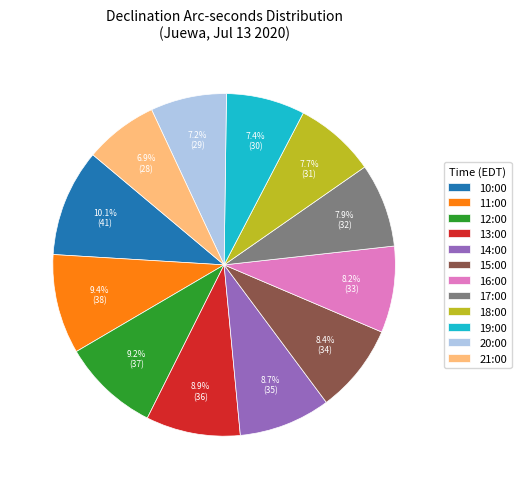

Which category has the biggest portion of the pie?

10:00